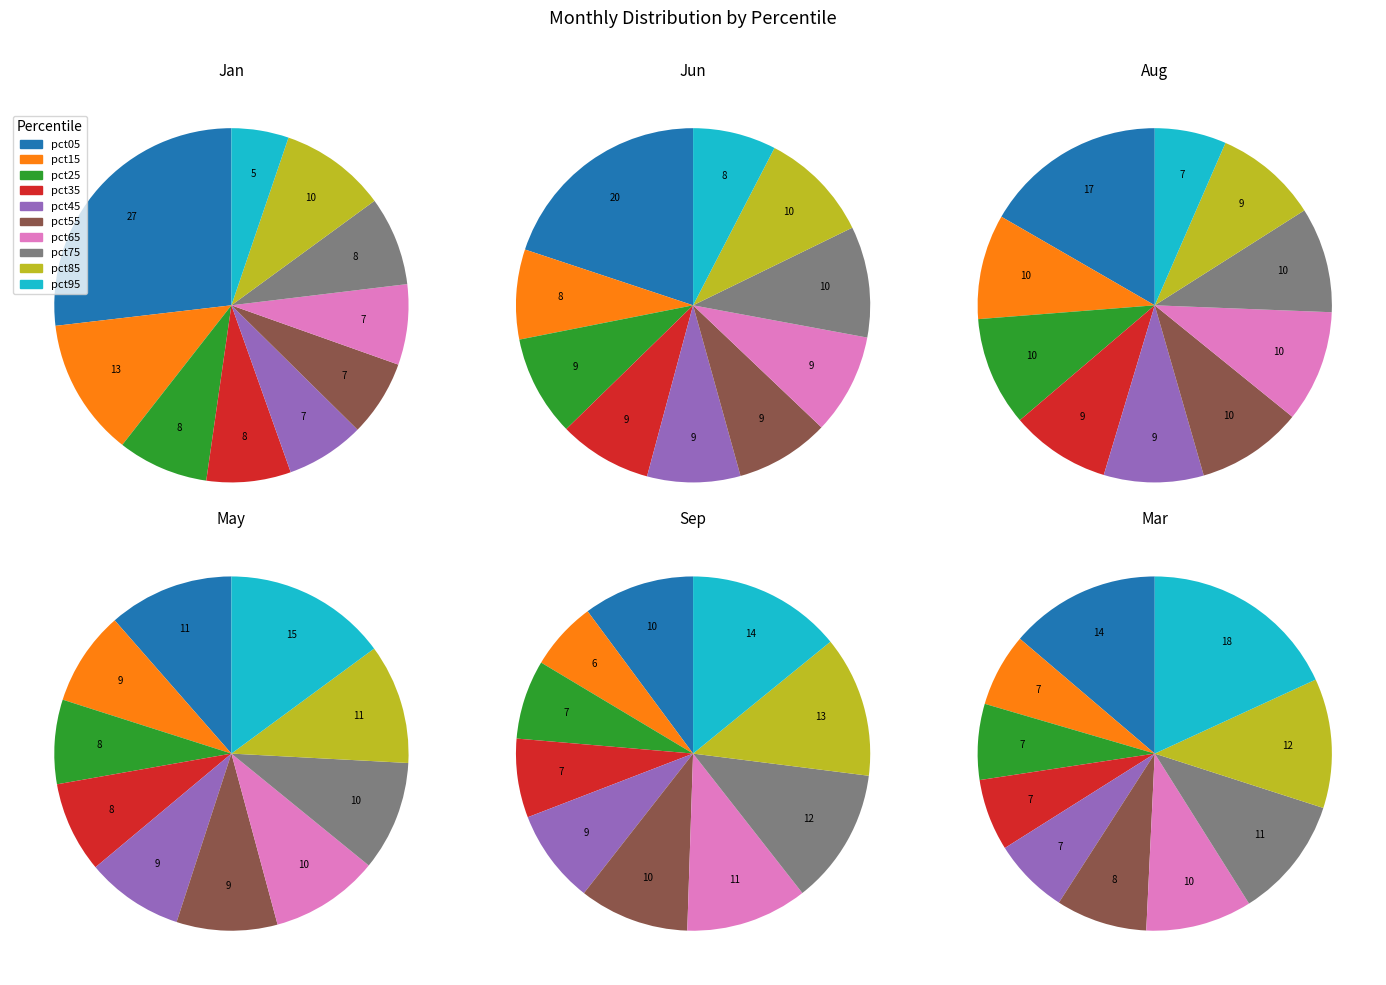

Count the number of slices in the pie.

10